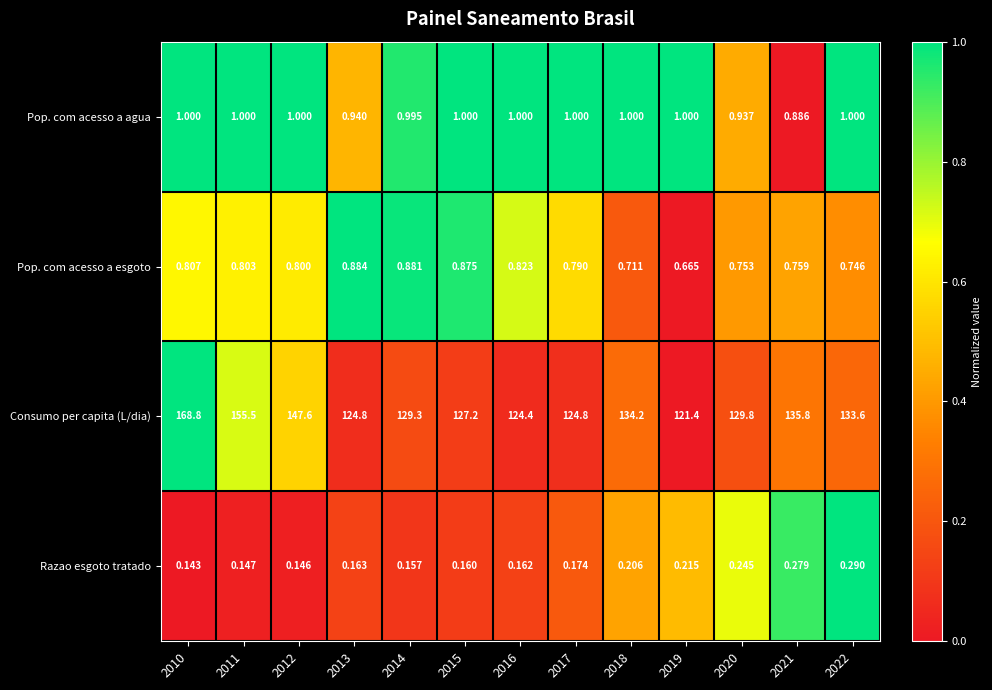

At which category is the sum across all series the highest?

2010